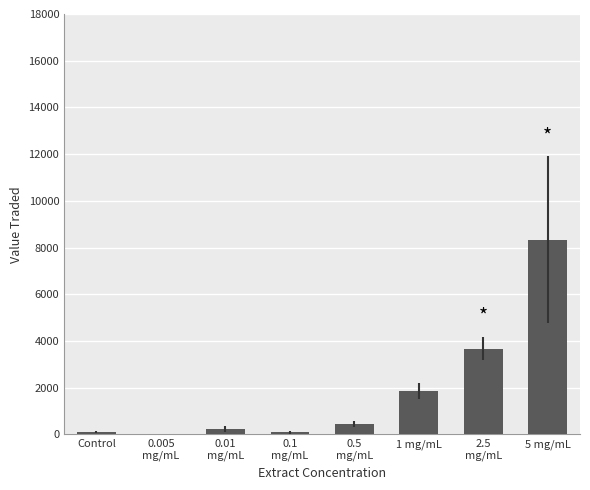

What is the sum of the values at Control and 0.1
mg/mL?

201.5